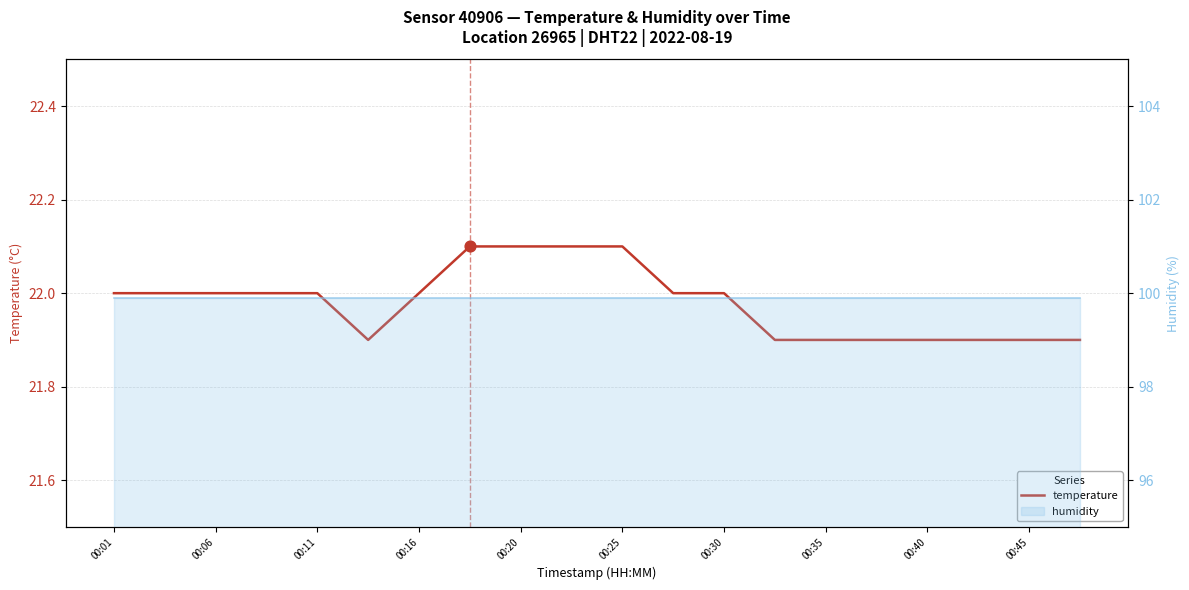

Which series contains the highest Y value?

humidity